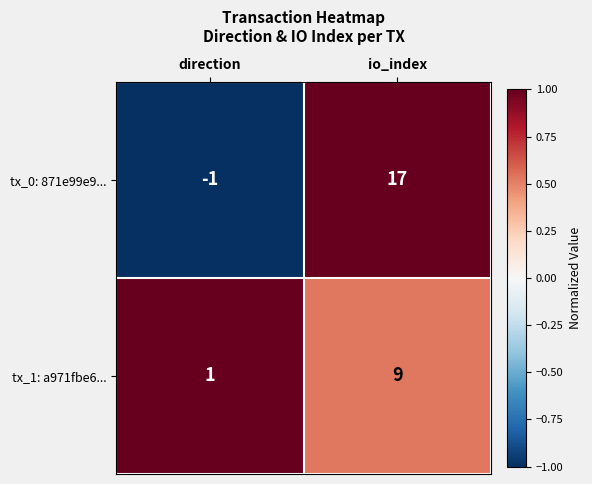

What is the spread (max minus min) of values at io_index?

8